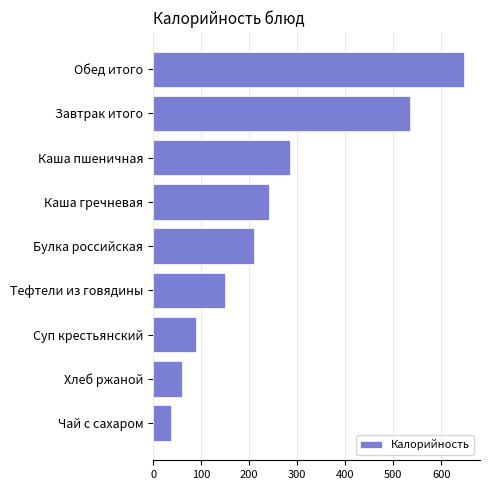

Does the chart contain any negative values?

No